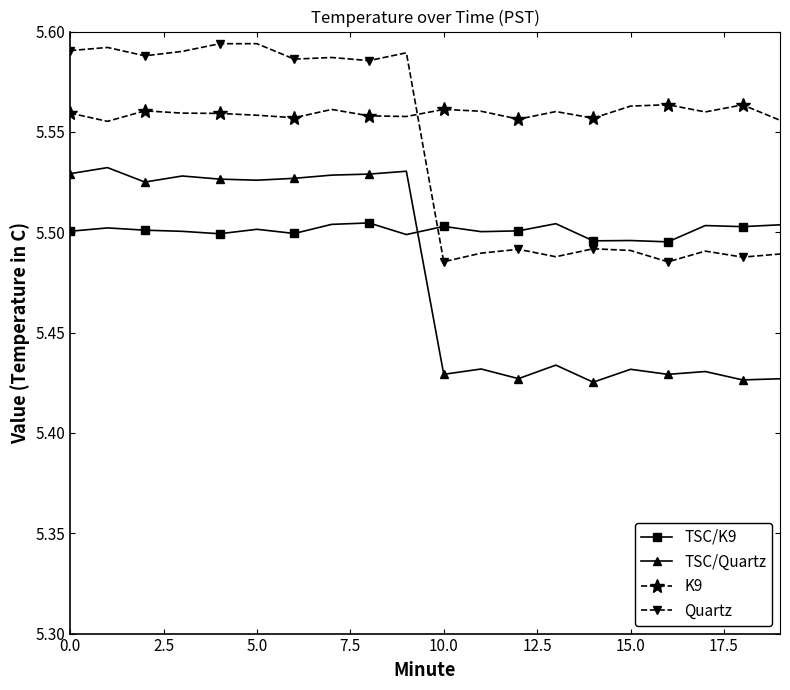

List the series in order of their peak value, highest first.

Quartz, K9, TSC/Quartz, TSC/K9